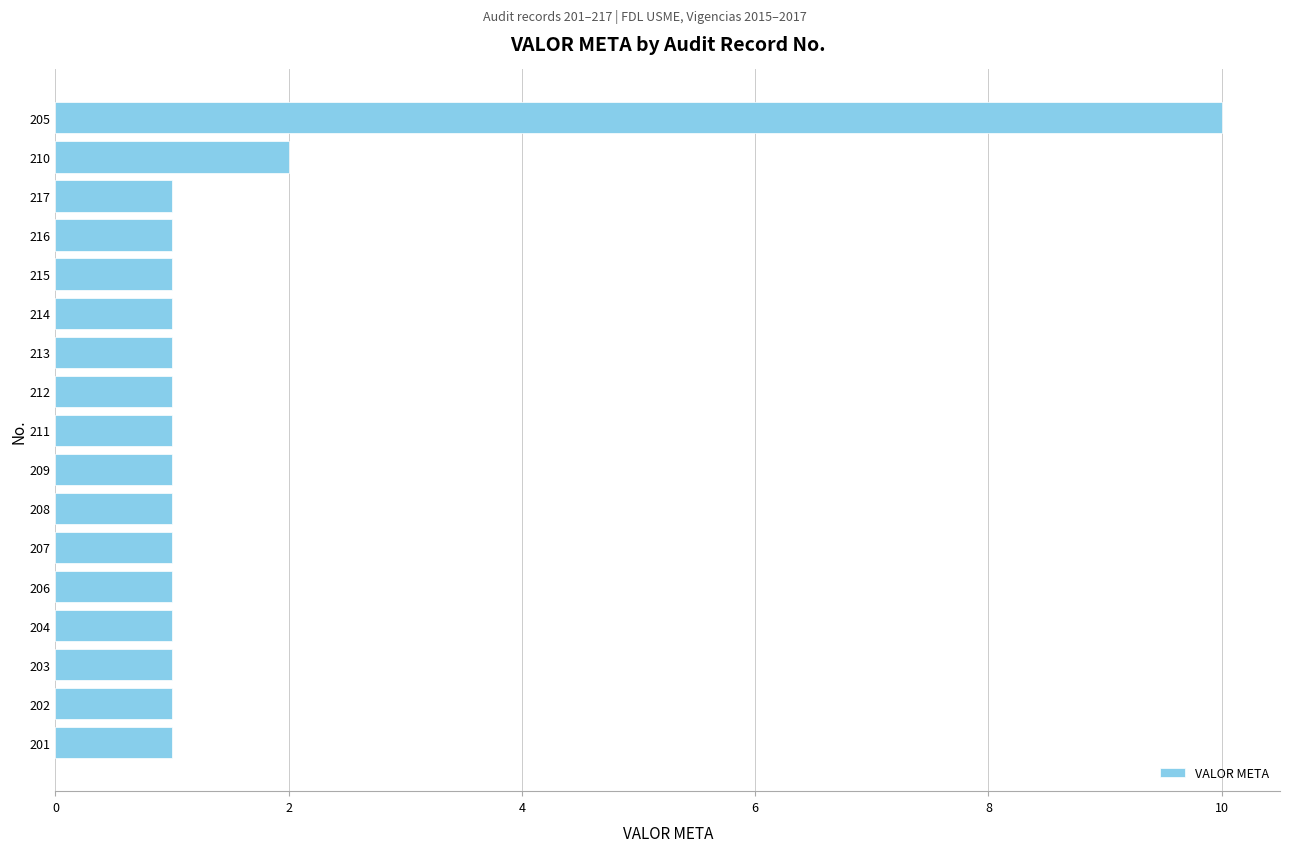

How many categories are shown in the chart?

17